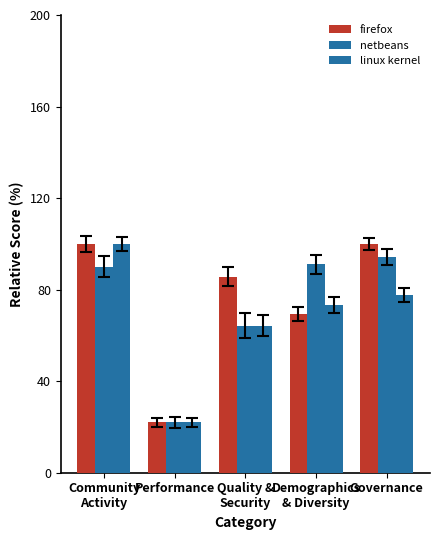

Between Performance and Demographics
& Diversity, which series saw the biggest shift?

netbeans